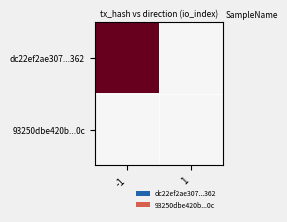

At which category is the sum across all series the highest?

-1